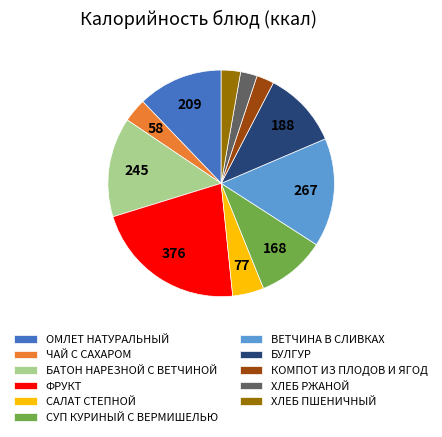

Does any single category account for the majority?

No